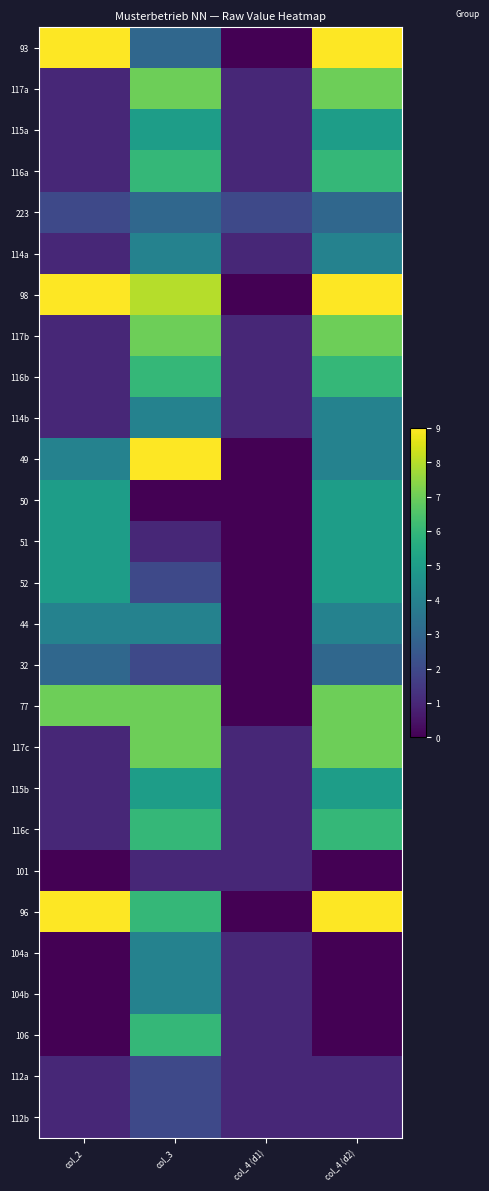

What is the greatest value displayed?

9